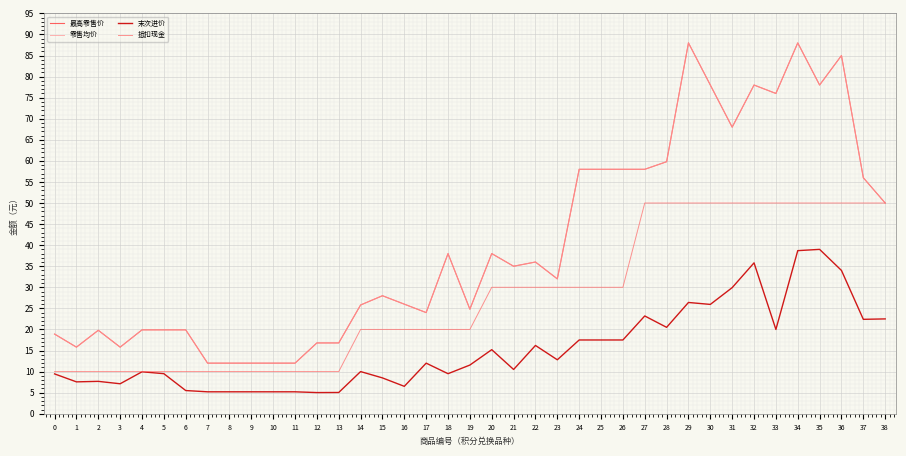

Does the chart have visible grid lines?

Yes